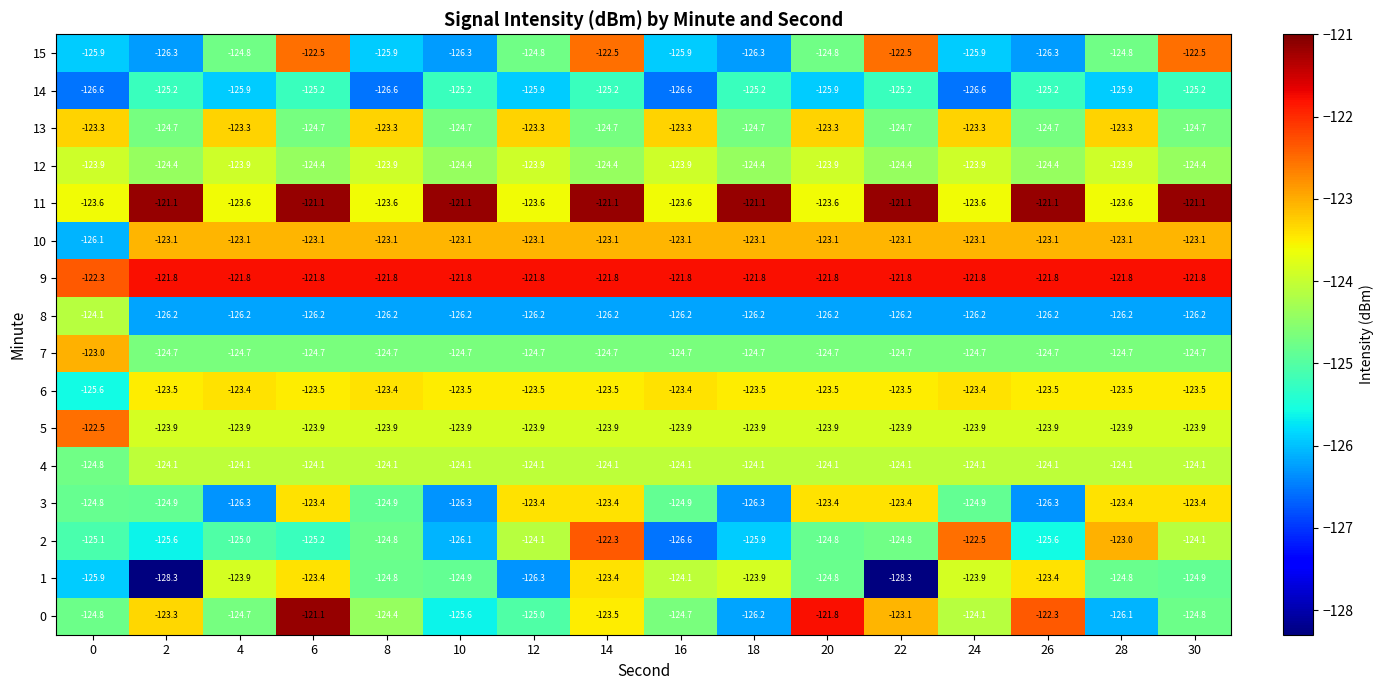

What is the greatest value displayed?

-121.1